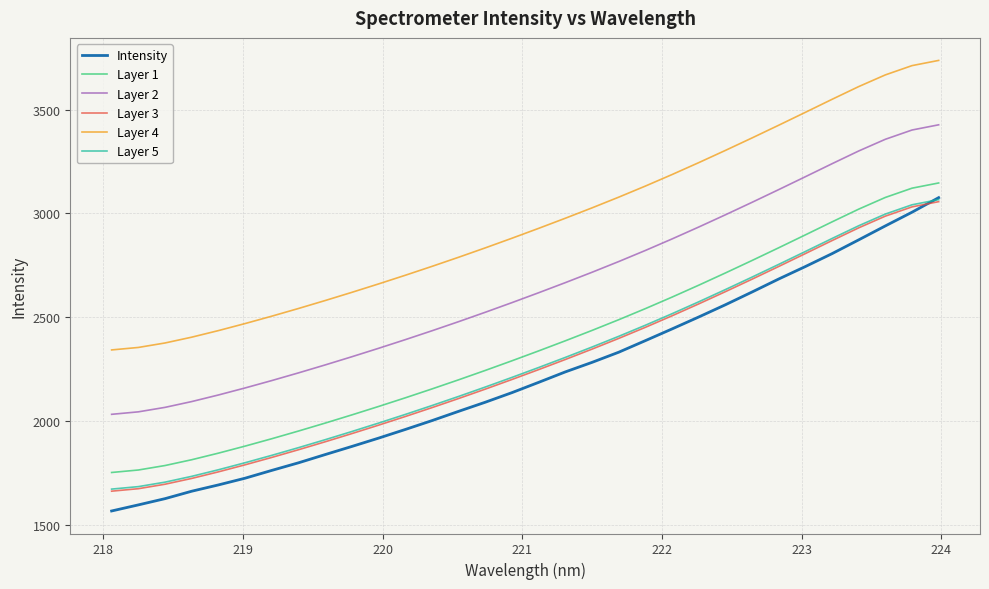

What is the maximum value for Layer 4?

3736.4